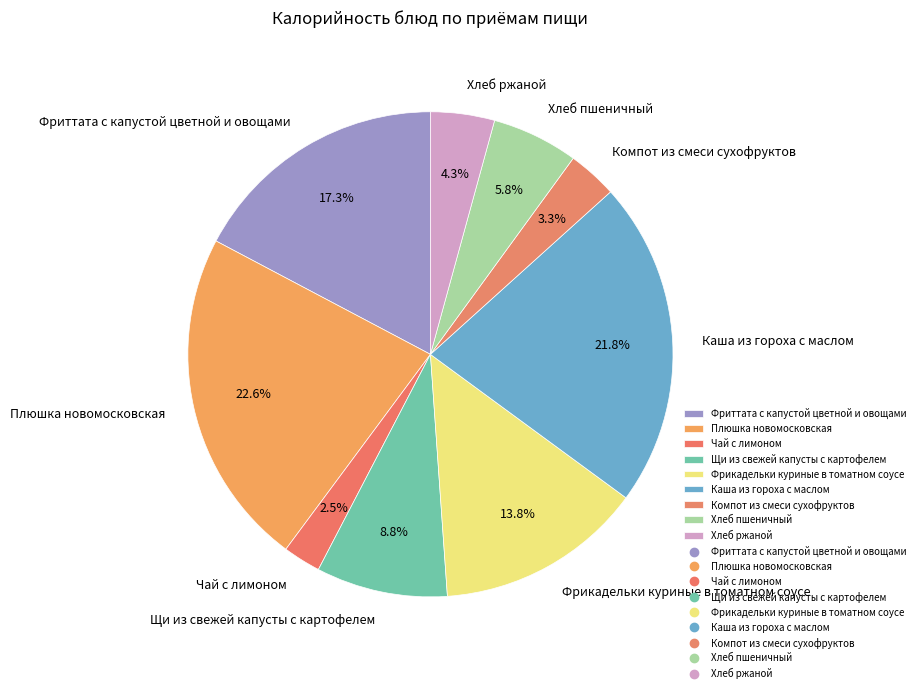

To the nearest percent, what is the average slice percentage?

11%